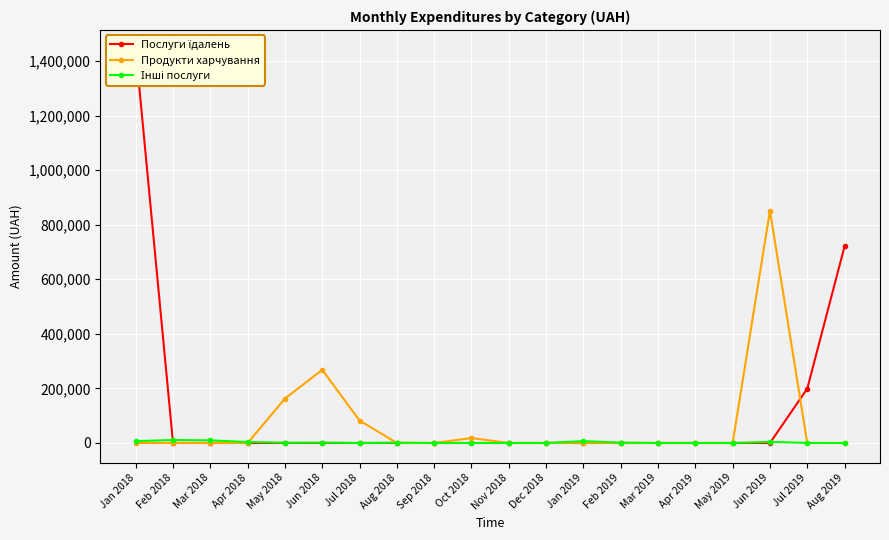

Which series has the widest spread of values?

Послуги їдалень